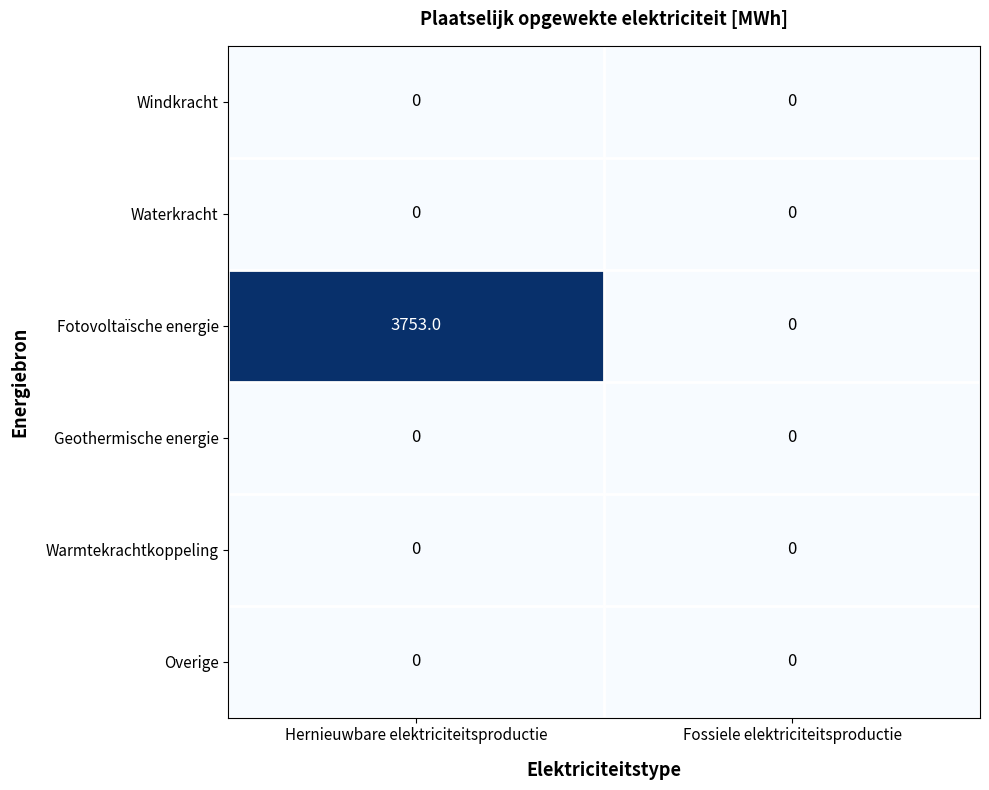

Which series has the largest range (max minus min)?

Fotovoltaïsche energie